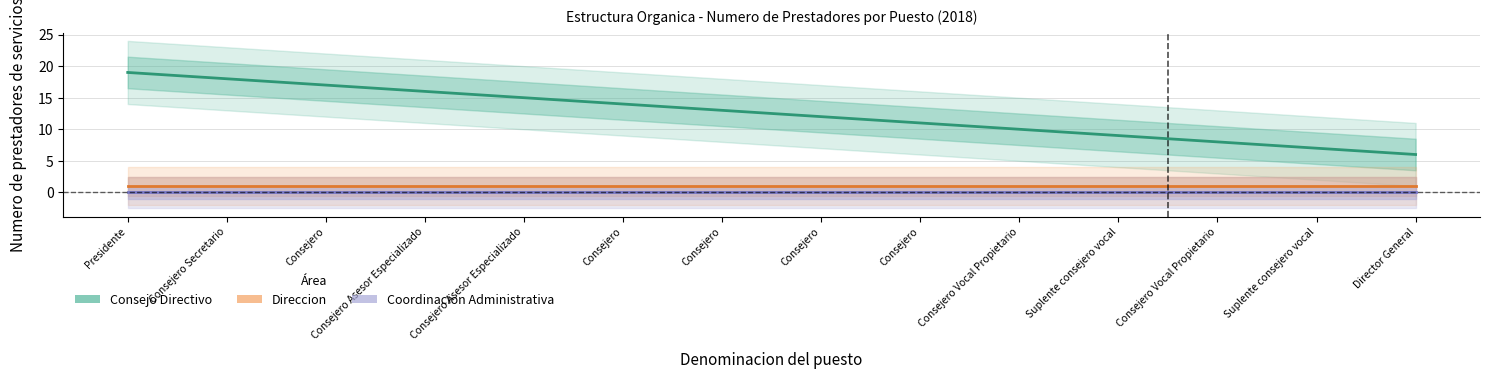

Which series has the widest spread of values?

Consejo Directivo